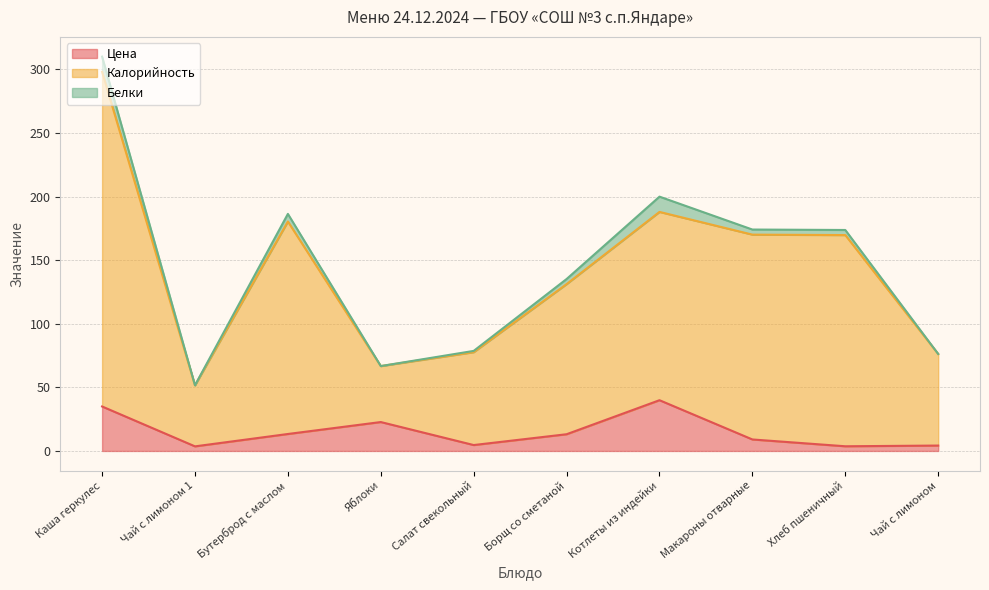

Is it true that Цена equals 35.0 at Каша геркулес?

True